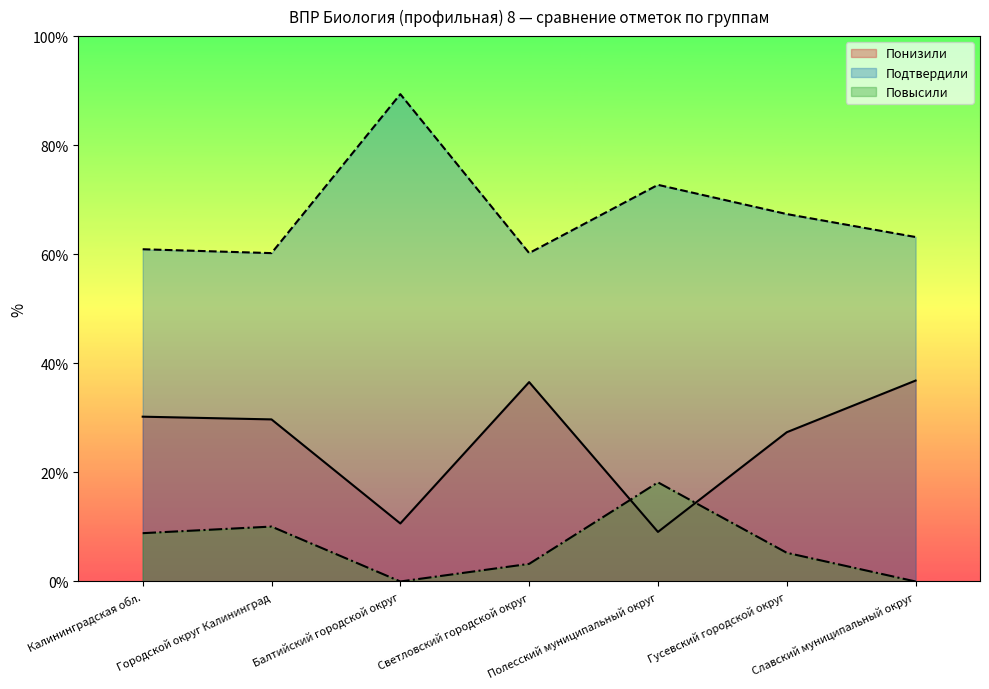

At which label is Подтвердили closest to 74?

Полесский муниципальный округ